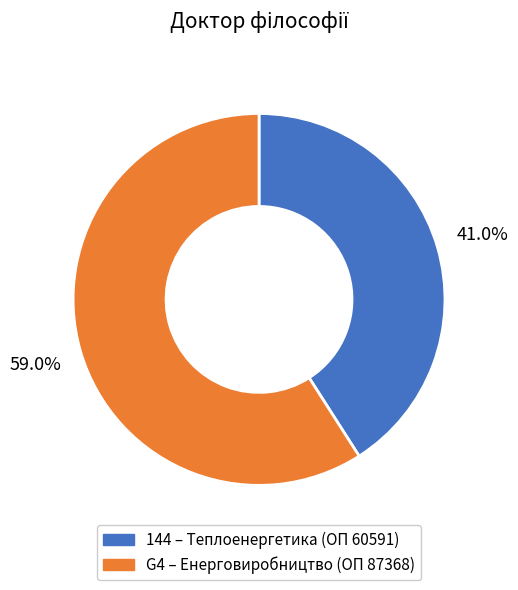

Which has a higher value, 144 or G4?

G4